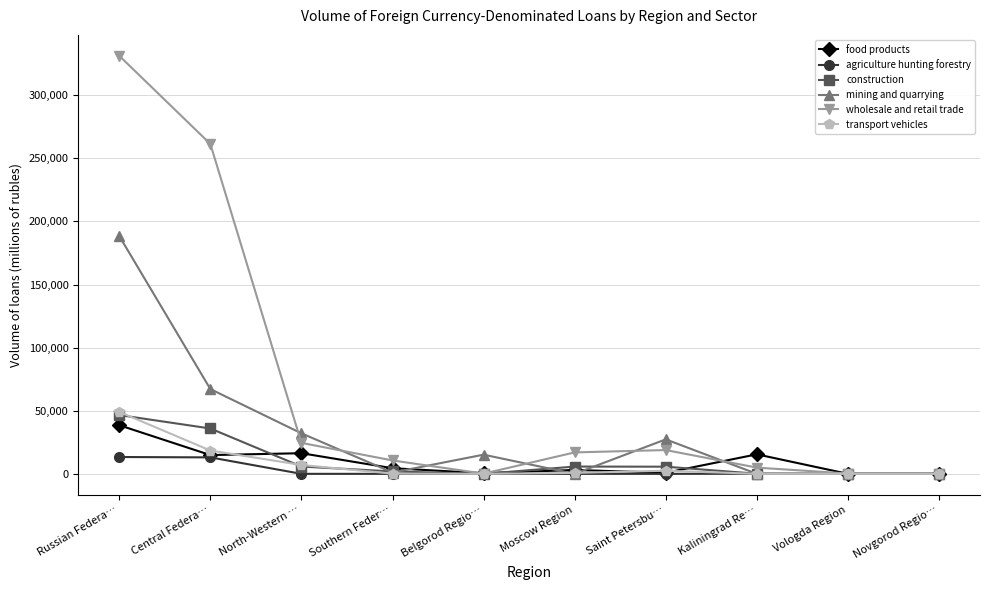

What is the label of the 8th point from the right?

North-Western …